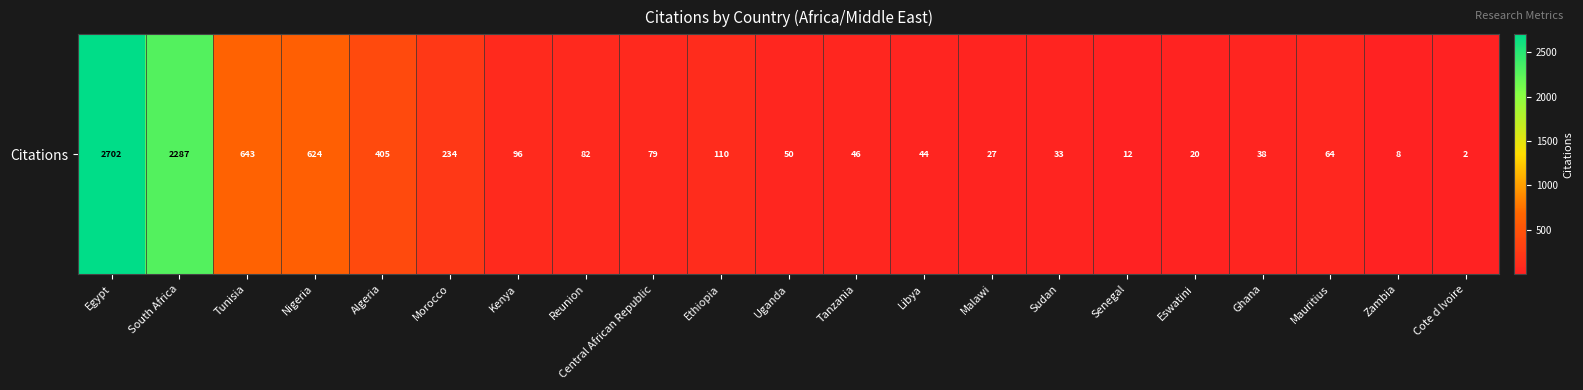

Which category has the highest value across all series?

Egypt